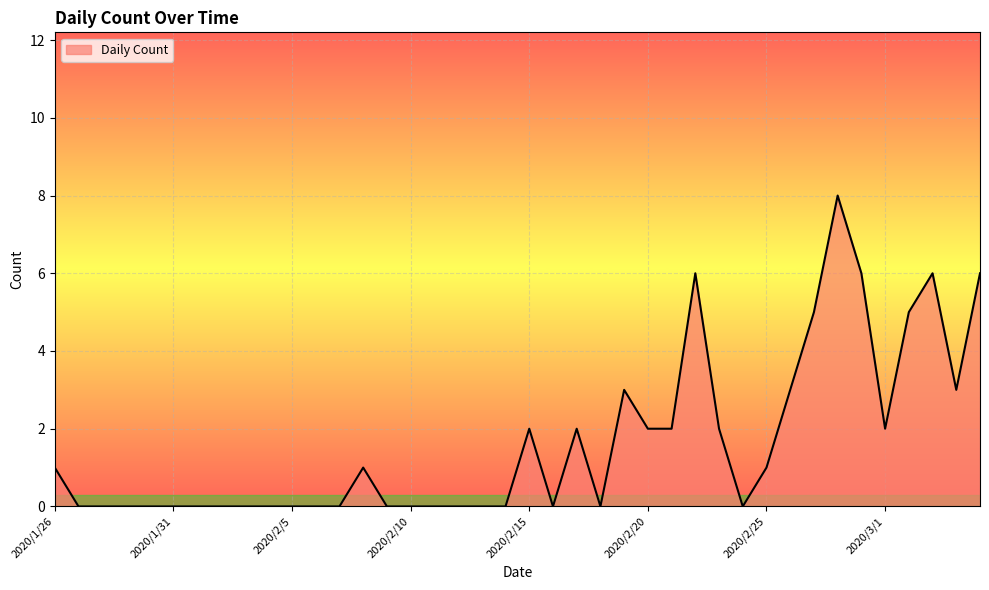

What is the difference between the maximum and minimum values?

8